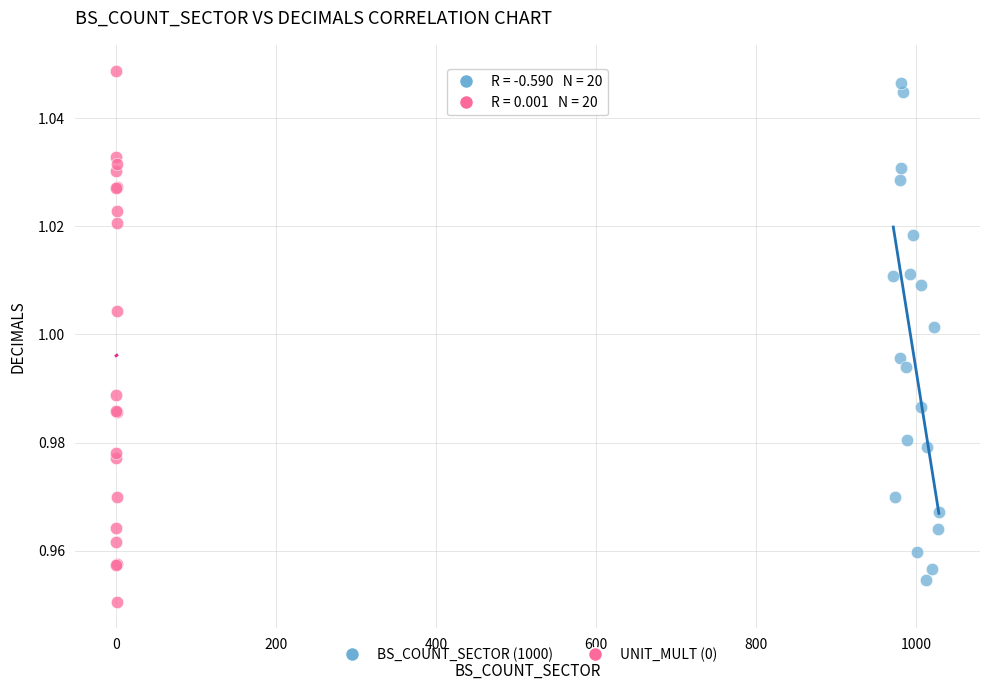

What are all the series names shown in the legend?

BS_COUNT_SECTOR (1000), UNIT_MULT (0)